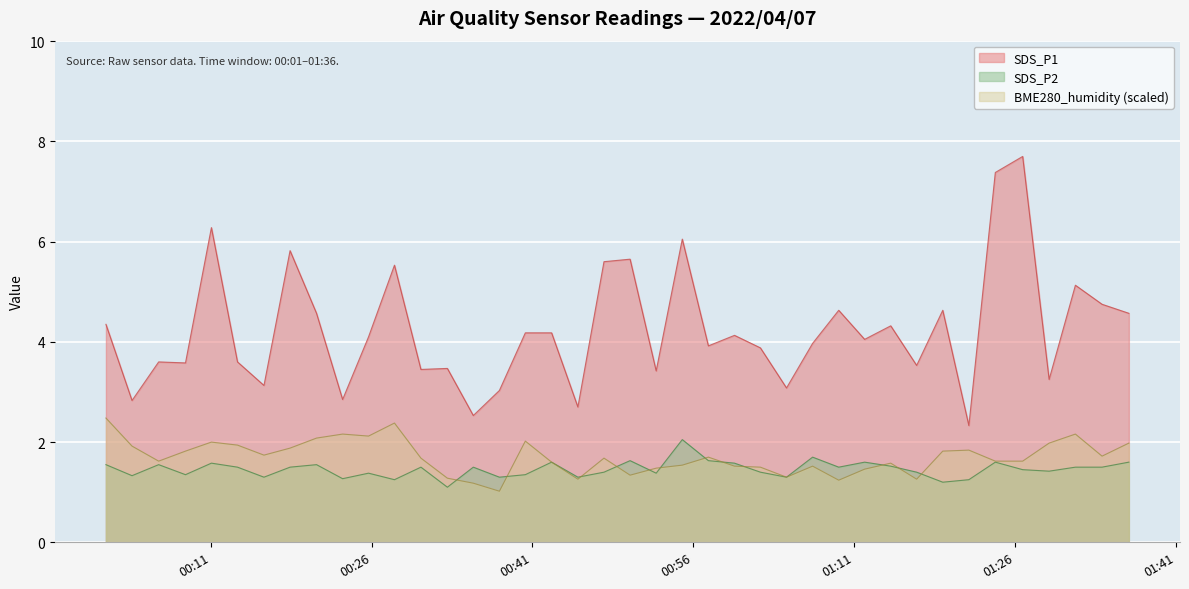

What position from the left is 2022/04/07 00:28:08?

12